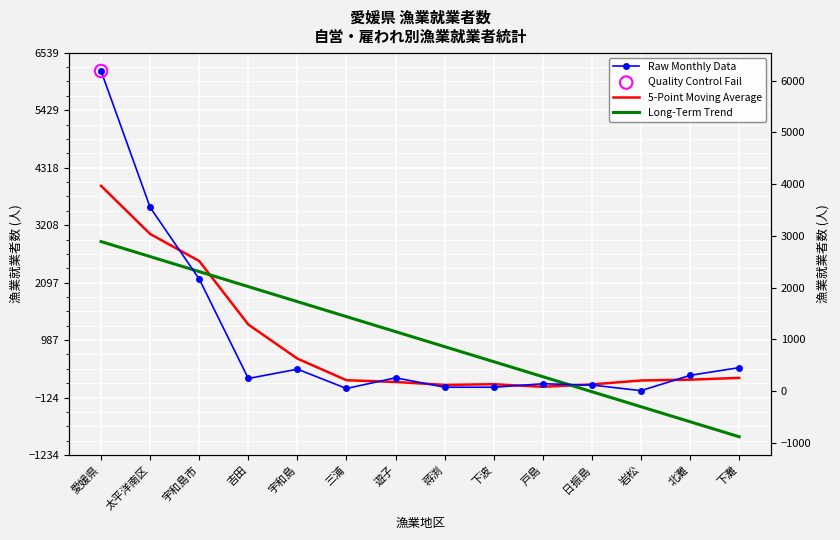

Which series has the largest total across all categories?

Long-Term Trend